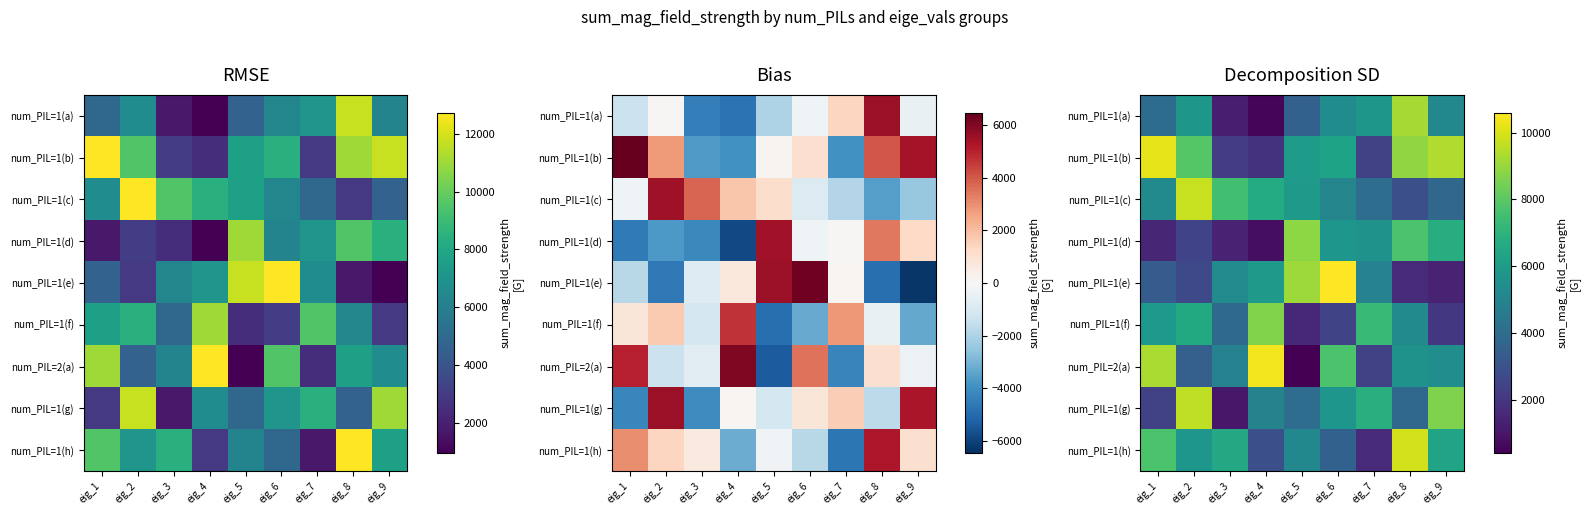

Rank the series at eig_1 from highest to lowest value.

num_PIL=1(b), num_PIL=2(a), num_PIL=1(h), num_PIL=1(f), num_PIL=1(c), num_PIL=1(a), num_PIL=1(e), num_PIL=1(g), num_PIL=1(d)